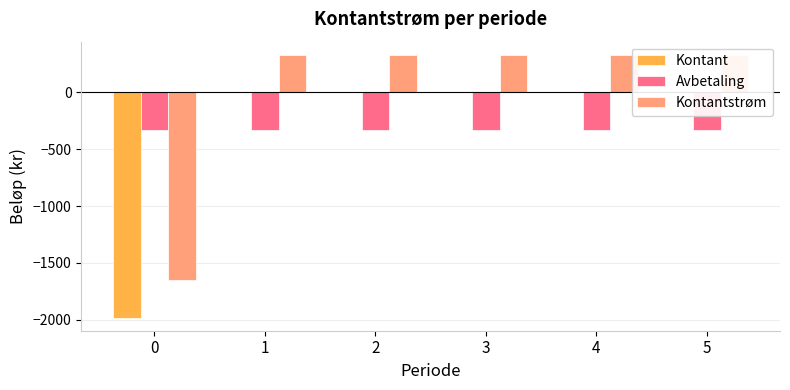

Which series has the widest spread of values?

Kontant